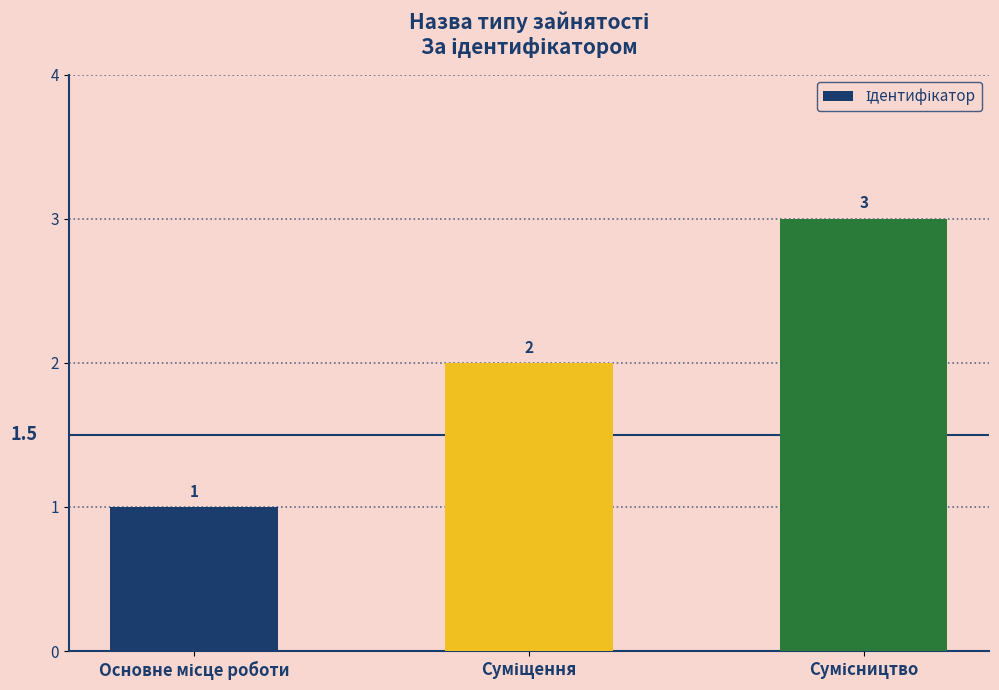

What is the value of the 2nd bar from the left?

2